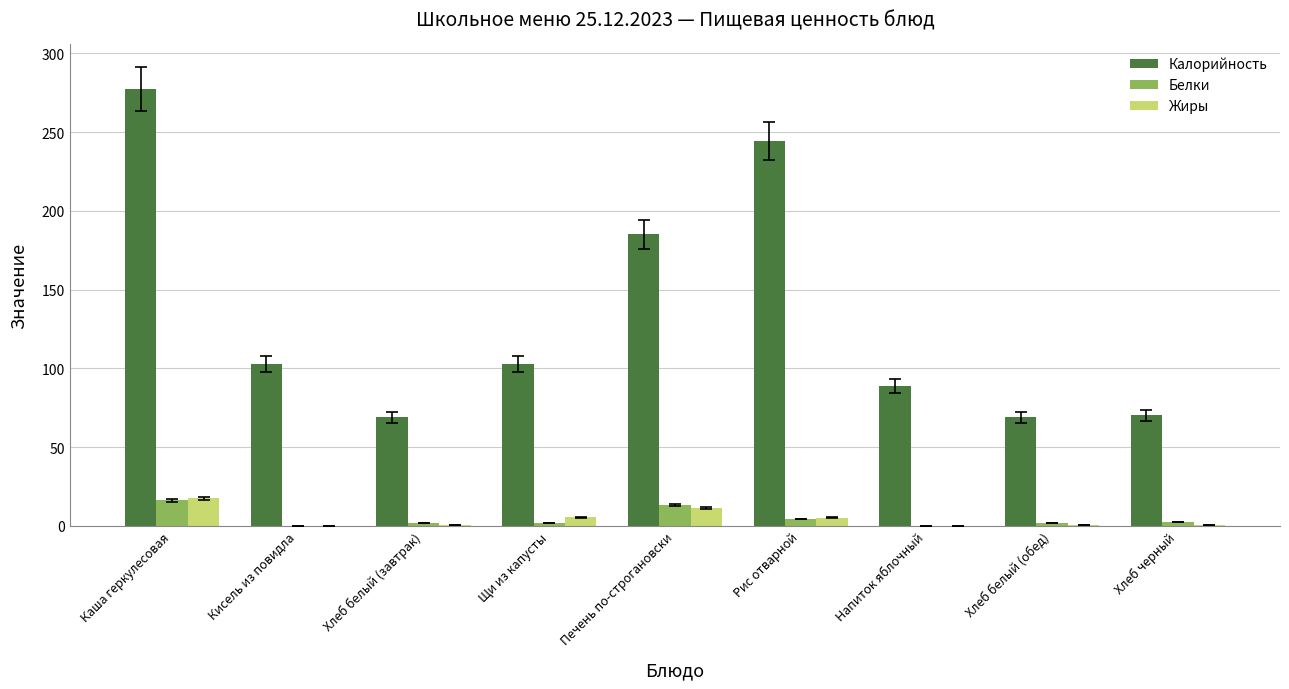

What is the greatest value displayed?

277.2